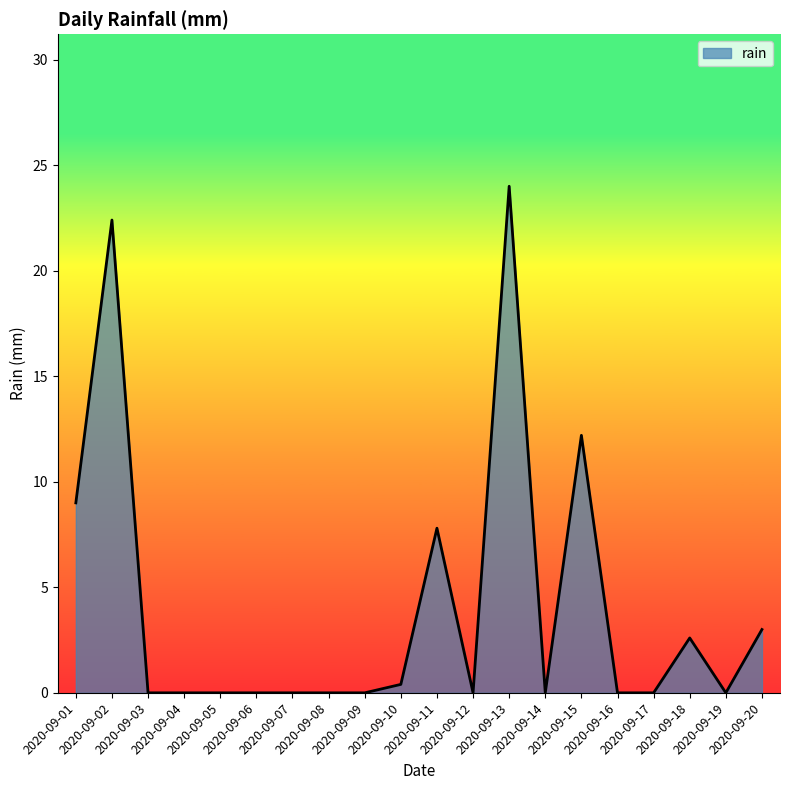

What is the difference between the values at 2020-09-13 and 2020-09-10?

23.6